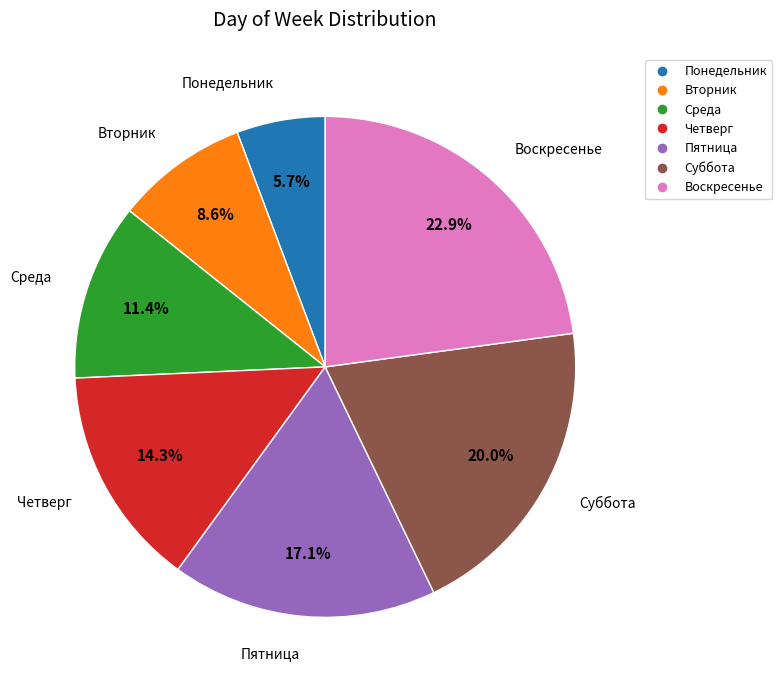

Does any single category account for the majority?

No